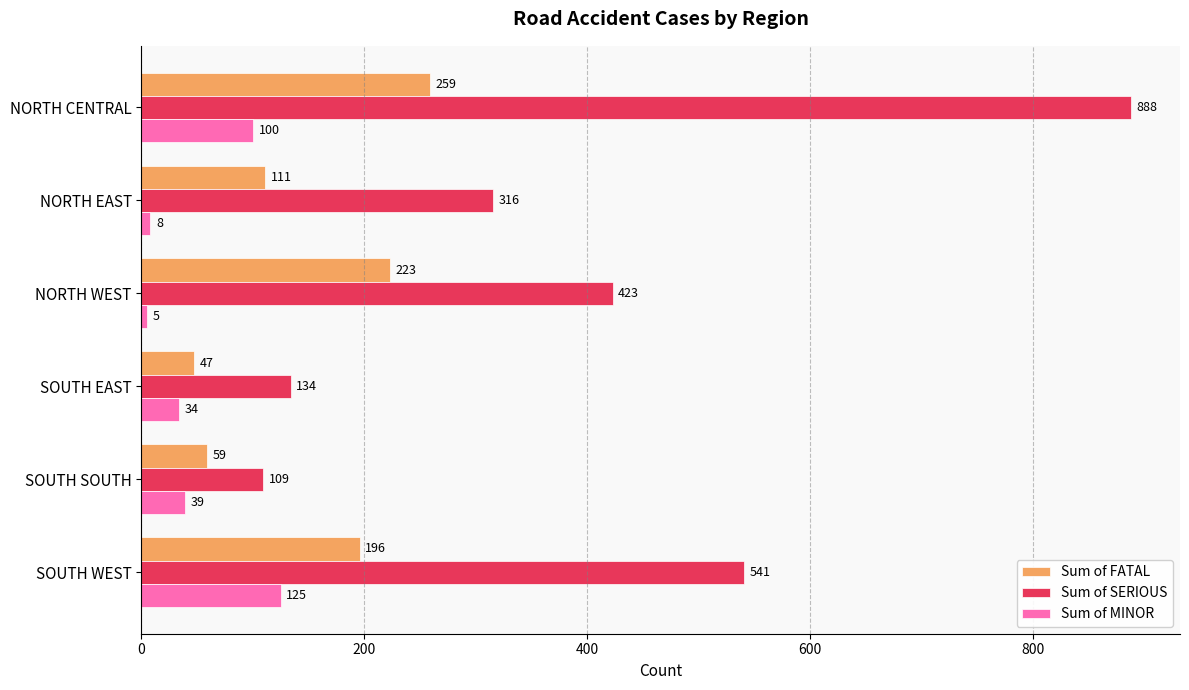

What is the difference between the maximum and minimum values in the Sum of SERIOUS series?

779